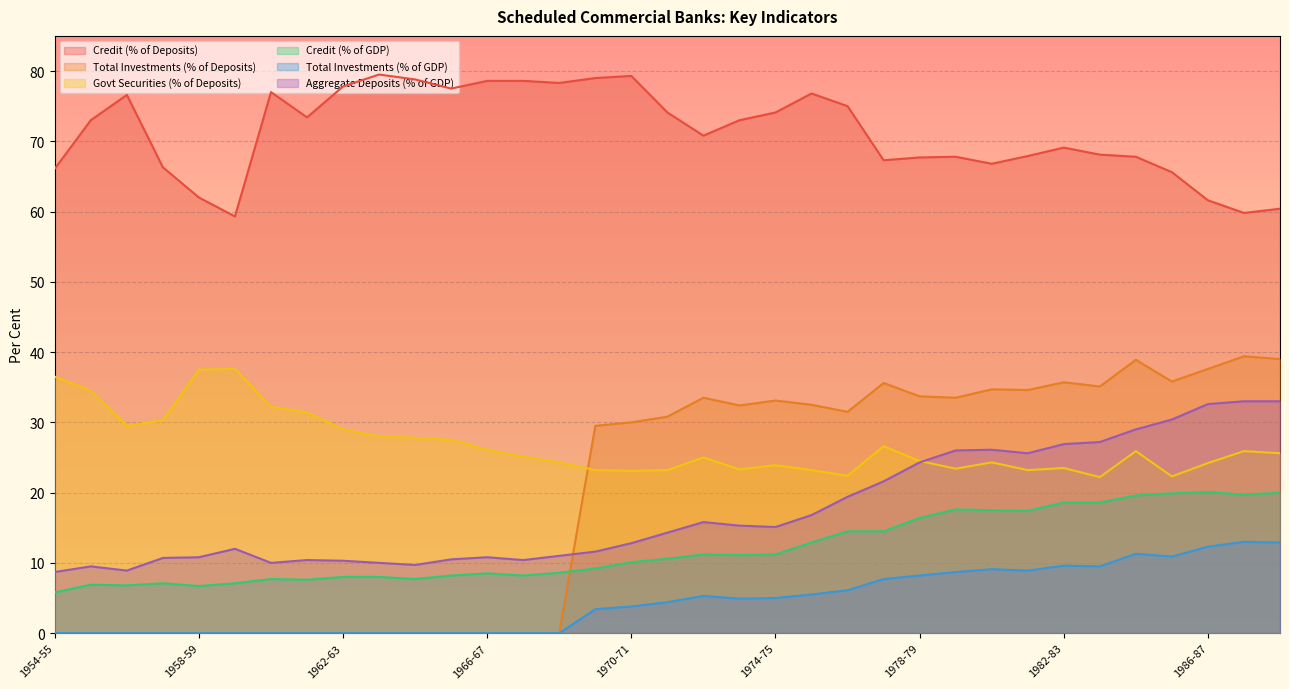

Reading left to right, what are all the values shown in this chart?

Credit (% of Deposits): 66.1	73.0	76.6	66.3	62.0	59.3	77.0	73.4	77.8	79.5	78.8	77.5	78.6	78.6	78.3	79.0	79.3	74.1	70.8	73.0	74.1	76.8	75.0	67.3	67.7	67.8	66.8	67.9	69.1	68.1	67.8	65.6	61.6	59.8	60.4
Total Investments (% of Deposits): 0.0	0.0	0.0	0.0	0.0	0.0	0.0	0.0	0.0	0.0	0.0	0.0	0.0	0.0	0.0	29.5	30.0	30.8	33.5	32.4	33.1	32.5	31.5	35.6	33.7	33.5	34.7	34.6	35.7	35.1	38.9	35.8	37.6	39.4	39.0
Govt Securities (% of Deposits): 36.5	34.5	29.5	30.3	37.5	37.6	32.2	31.4	29.0	28.0	27.8	27.5	26.1	25.1	24.3	23.2	23.1	23.2	25.0	23.3	23.9	23.2	22.4	26.6	24.5	23.4	24.3	23.2	23.5	22.2	25.9	22.3	24.2	25.9	25.6
Credit (% of GDP): 5.8	6.9	6.8	7.1	6.7	7.1	7.7	7.6	8.0	8.0	7.7	8.2	8.5	8.2	8.6	9.2	10.1	10.6	11.2	11.1	11.2	12.9	14.5	14.5	16.4	17.6	17.5	17.4	18.6	18.6	19.6	19.9	20.1	19.7	20.0
Total Investments (% of GDP): 0.0	0.0	0.0	0.0	0.0	0.0	0.0	0.0	0.0	0.0	0.0	0.0	0.0	0.0	0.0	3.4	3.8	4.4	5.3	4.9	5.0	5.5	6.1	7.7	8.2	8.7	9.1	8.9	9.6	9.5	11.3	10.9	12.3	13.0	12.9
Aggregate Deposits (% of GDP): 8.7	9.5	8.9	10.7	10.8	12.0	10.0	10.4	10.3	10.0	9.7	10.5	10.8	10.4	11.0	11.6	12.8	14.3	15.8	15.3	15.1	16.8	19.4	21.6	24.3	26.0	26.1	25.6	26.9	27.2	29.0	30.4	32.6	33.0	33.0